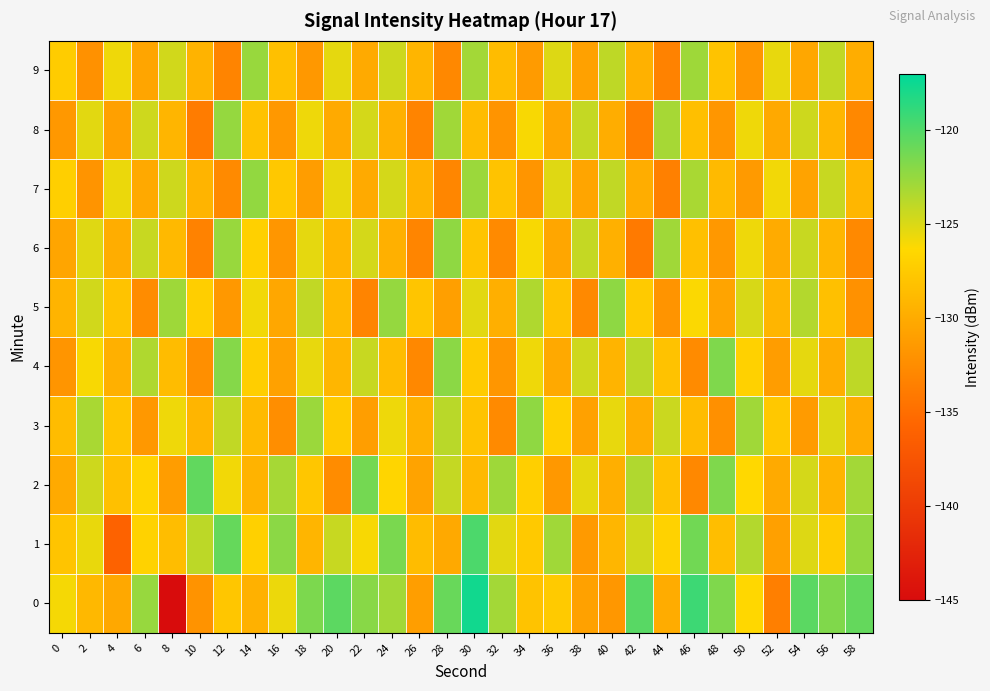

Reading left to right, list all the values displayed in this chart.

0: 0=-126.0	2=-128.9	4=-130.2	6=-122.6	8=-145.5	10=-131.9	12=-127.8	14=-129.6	16=-125.6	18=-121.5	20=-120.4	22=-122.0	24=-123.0	26=-131.1	28=-120.9	30=-117.7	32=-123.0	34=-128.1	36=-127.5	38=-130.9	40=-131.6	42=-120.3	44=-129.9	46=-119.3	48=-121.7	50=-126.4	52=-133.6	54=-120.4	56=-121.7	58=-120.7
1: 0=-128.0	2=-125.6	4=-136.0	6=-126.9	8=-128.6	10=-123.9	12=-120.7	14=-127.1	16=-122.1	18=-129.2	20=-124.3	22=-126.1	24=-121.5	26=-128.7	28=-130.2	30=-119.8	32=-125.3	34=-127.6	36=-122.9	38=-131.4	40=-129.1	42=-124.7	44=-126.8	46=-121.2	48=-128.5	50=-123.6	52=-130.9	54=-125.1	56=-127.3	58=-122.4
2: 0=-130.1	2=-124.5	4=-128.3	6=-126.7	8=-131.2	10=-120.6	12=-125.9	14=-129.4	16=-123.1	18=-127.8	20=-132.5	22=-121.3	24=-126.6	26=-130.7	28=-124.2	30=-128.9	32=-122.8	34=-127.1	36=-131.6	38=-125.4	40=-129.7	42=-123.5	44=-128.2	46=-132.9	48=-121.7	50=-126.4	52=-130.1	54=-124.8	56=-129.3	58=-123.0
3: 0=-128.6	2=-123.2	4=-127.9	6=-131.5	8=-125.8	10=-129.2	12=-124.1	14=-128.8	16=-132.4	18=-122.7	20=-127.4	22=-131.1	24=-125.7	26=-129.5	28=-123.8	30=-128.1	32=-132.7	34=-122.3	36=-127.0	38=-130.8	40=-125.5	42=-129.9	44=-124.4	46=-128.6	48=-132.2	50=-122.9	52=-127.7	54=-131.3	56=-125.1	58=-129.8
4: 0=-131.8	2=-126.1	4=-129.6	6=-123.4	8=-128.7	10=-132.3	12=-121.9	14=-127.2	16=-130.8	18=-125.5	20=-129.1	22=-124.3	24=-128.6	26=-132.9	28=-122.1	30=-127.4	32=-131.7	34=-125.8	36=-130.2	38=-124.6	40=-129.3	42=-123.9	44=-128.2	46=-132.6	48=-121.7	50=-126.9	52=-131.2	54=-125.4	56=-129.8	58=-124.0
5: 0=-129.3	2=-124.7	4=-128.1	6=-132.5	8=-122.8	10=-127.2	12=-131.6	14=-125.9	16=-130.3	18=-124.1	20=-128.8	22=-133.2	24=-122.5	26=-127.9	28=-131.0	30=-125.3	32=-129.7	34=-123.4	36=-128.1	38=-132.8	40=-122.2	42=-127.5	44=-131.9	46=-126.2	48=-130.6	50=-124.9	52=-129.2	54=-123.6	56=-128.3	58=-132.1
6: 0=-130.5	2=-125.2	4=-129.8	6=-124.3	8=-128.9	10=-133.4	12=-122.6	14=-127.0	16=-131.7	18=-125.4	20=-129.1	22=-124.8	24=-129.6	26=-133.1	28=-122.3	30=-128.0	32=-132.7	34=-126.1	36=-130.4	38=-124.2	40=-129.6	42=-134.0	44=-122.9	46=-128.3	48=-131.5	50=-125.7	52=-130.0	54=-124.3	56=-129.1	58=-132.8
7: 0=-127.1	2=-131.9	4=-125.6	6=-130.2	8=-124.5	10=-129.3	12=-132.7	14=-122.4	16=-127.7	18=-131.2	20=-125.5	22=-130.1	24=-124.8	26=-129.4	28=-133.0	30=-122.7	32=-128.1	34=-131.8	36=-125.2	38=-130.5	40=-124.1	42=-129.8	44=-133.5	46=-123.2	48=-128.8	50=-131.4	52=-125.9	54=-130.7	56=-124.3	58=-129.1
8: 0=-131.6	2=-125.3	4=-130.9	6=-124.6	8=-129.2	10=-133.8	12=-122.5	14=-128.2	16=-131.5	18=-125.7	20=-130.1	22=-124.8	24=-129.6	26=-133.2	28=-122.9	30=-128.6	32=-131.9	34=-126.1	36=-130.4	38=-124.2	40=-129.8	42=-133.7	44=-123.1	46=-128.4	48=-131.7	50=-125.8	52=-130.2	54=-124.5	56=-129.1	58=-132.9
9: 0=-127.3	2=-132.1	4=-125.8	6=-130.5	8=-124.7	10=-129.4	12=-133.2	14=-122.6	16=-128.3	18=-131.6	20=-125.4	22=-130.1	24=-124.5	26=-129.2	28=-132.9	30=-123.0	32=-128.7	34=-131.3	36=-125.1	38=-130.8	40=-124.0	42=-129.5	44=-133.3	46=-122.8	48=-128.1	50=-131.7	52=-125.5	54=-130.3	56=-124.1	58=-129.9